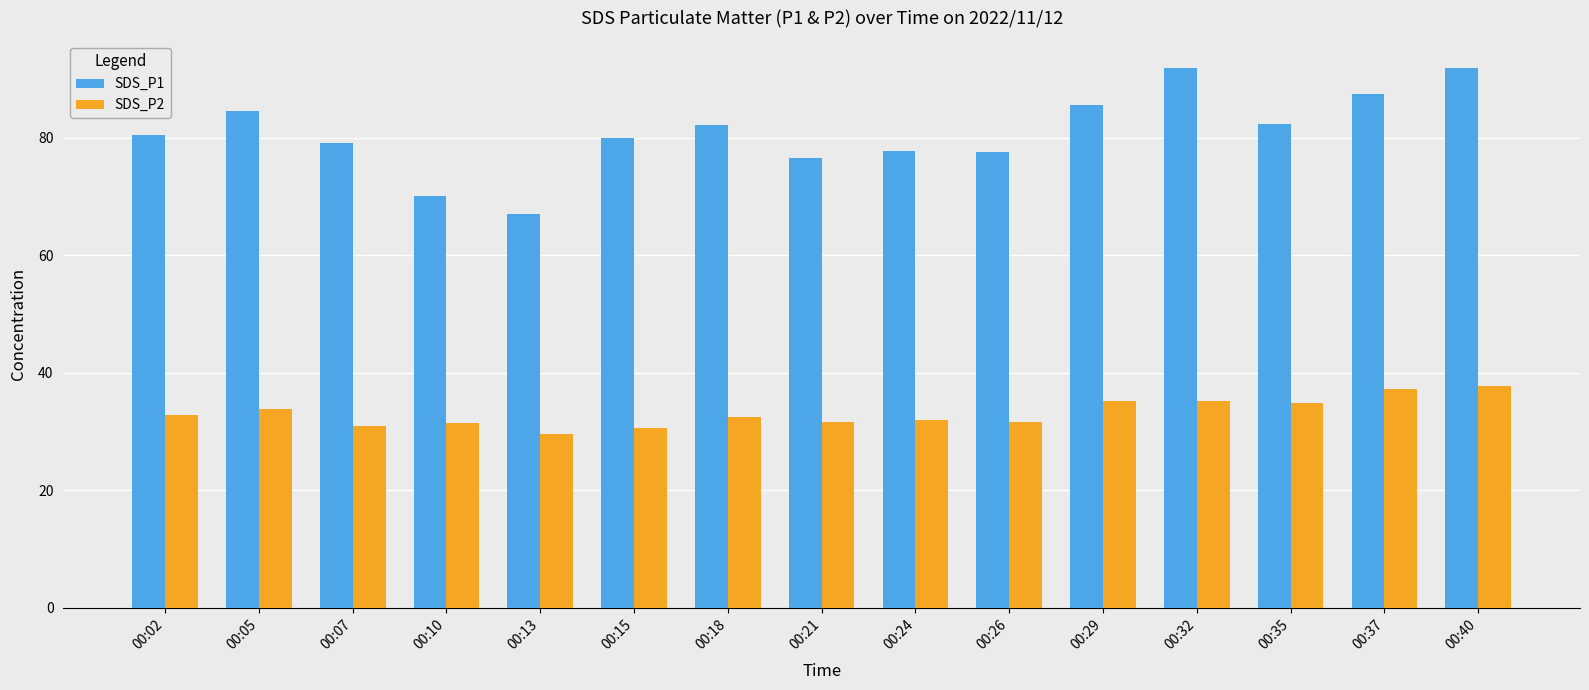

Rank the series by their average value, from highest to lowest.

SDS_P1, SDS_P2